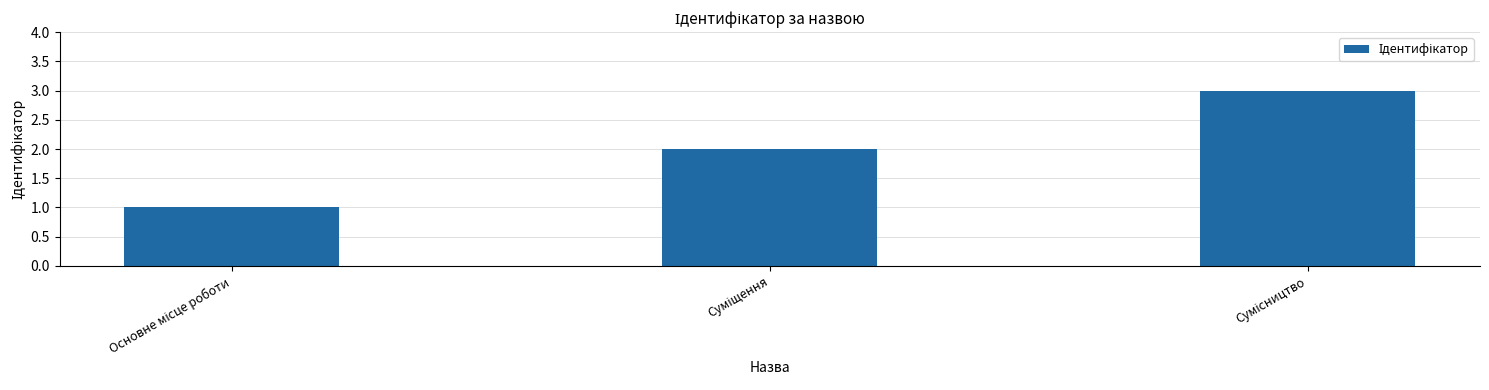

What is the sum of all values?

6